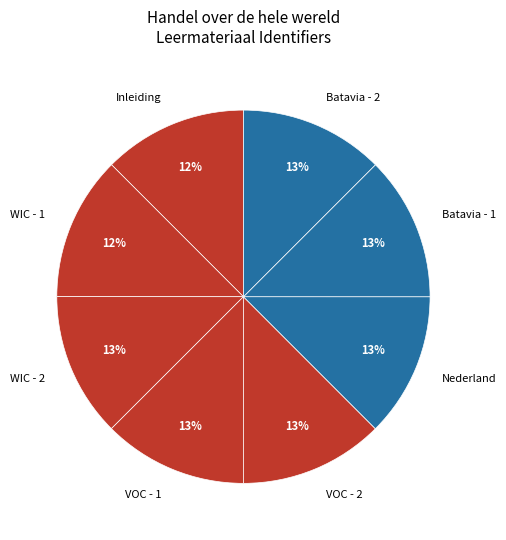

To the nearest percent, what is the average slice percentage?

12%